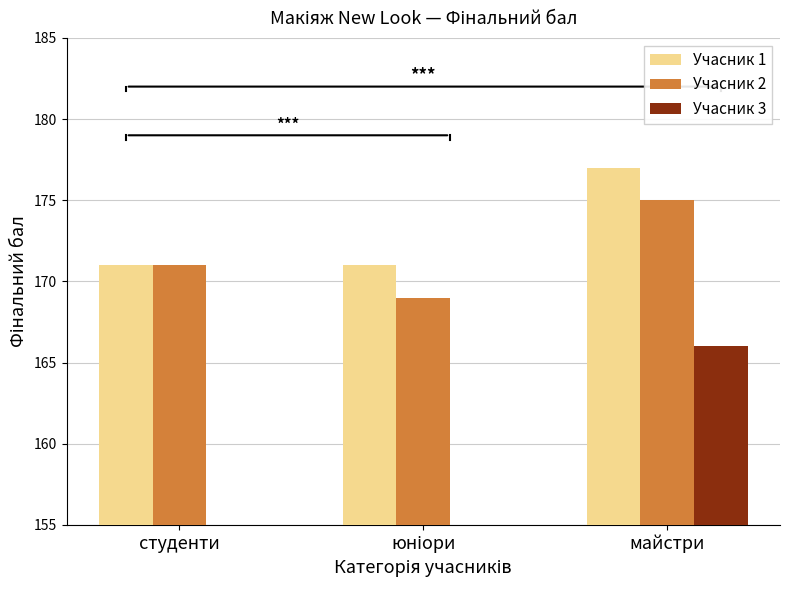

Is it true that Учасник 2 equals 231 at студенти?

False